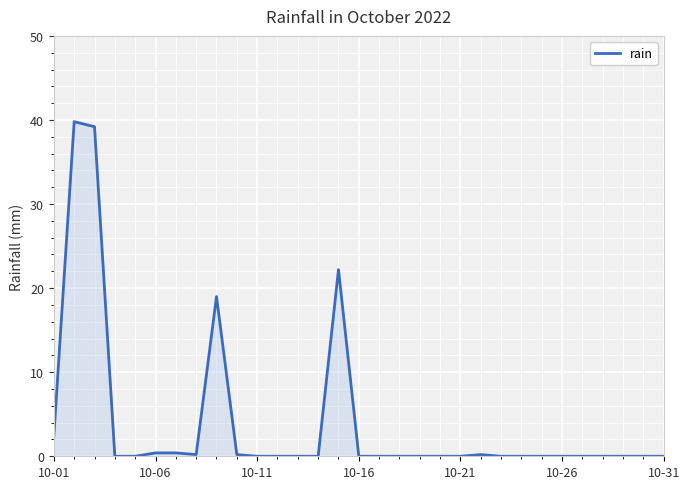

What is the greatest value displayed?

39.8